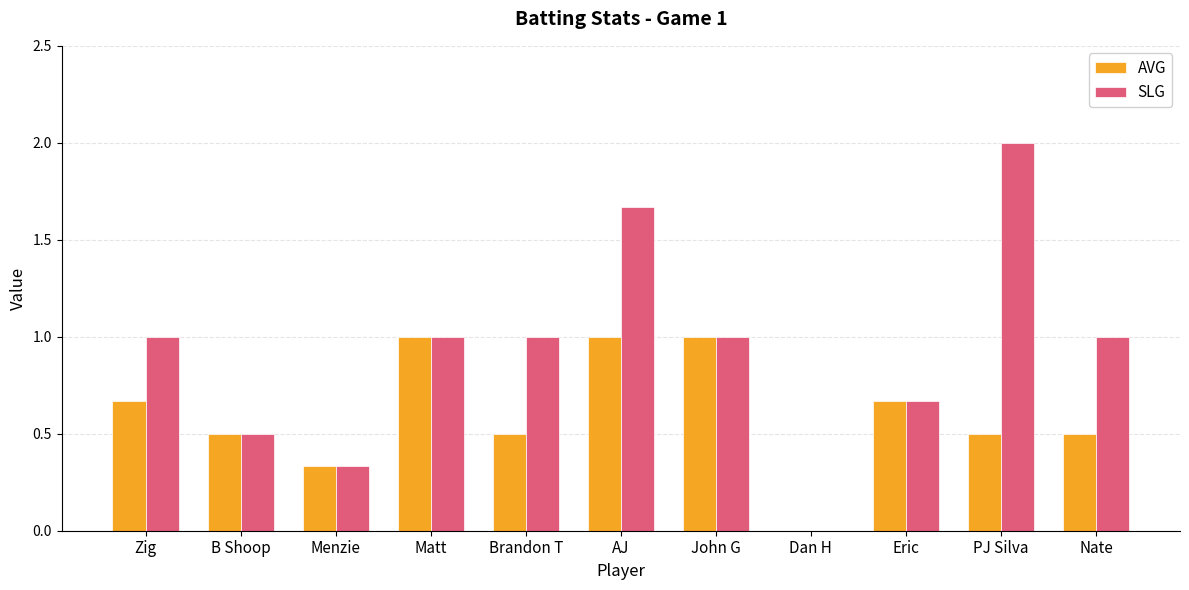

Does the chart contain stacked bars?

No